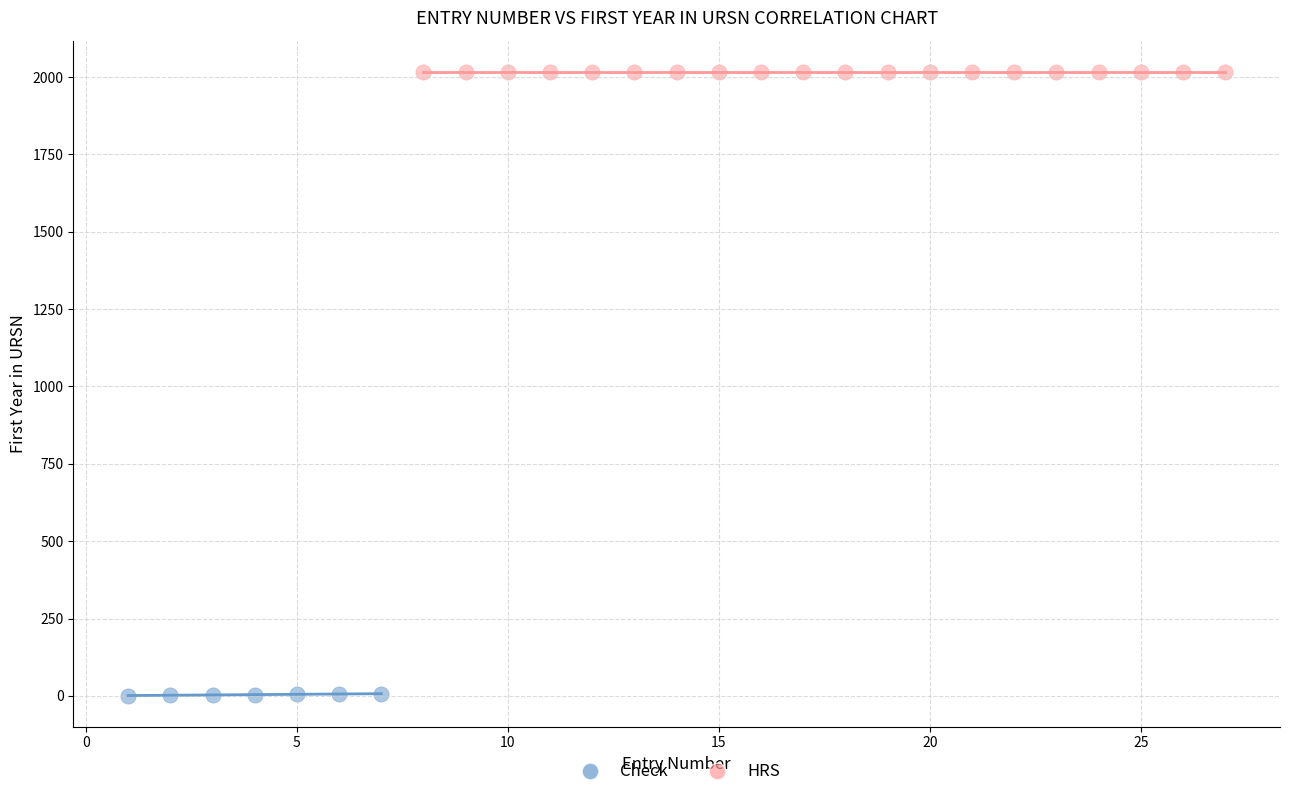

Which series contains the highest Y value?

HRS